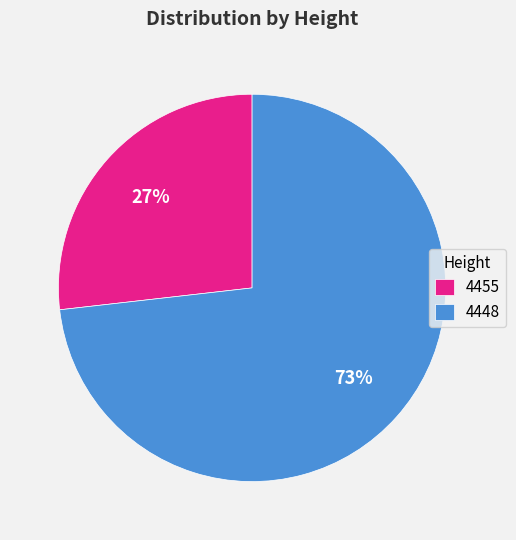

To the nearest percent, what portion does 4455 represent?

27%